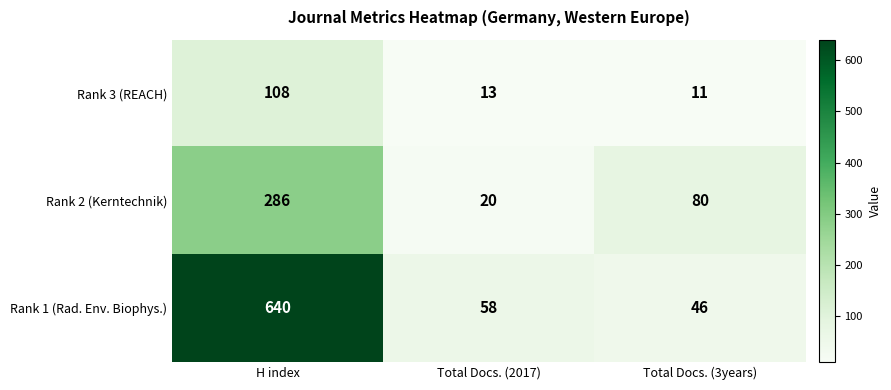

Reading left to right, extract all data points from this chart.

Rank 3 (REACH): 108	13	11
Rank 2 (Kerntechnik): 286	20	80
Rank 1 (Rad. Env. Biophys.): 640	58	46